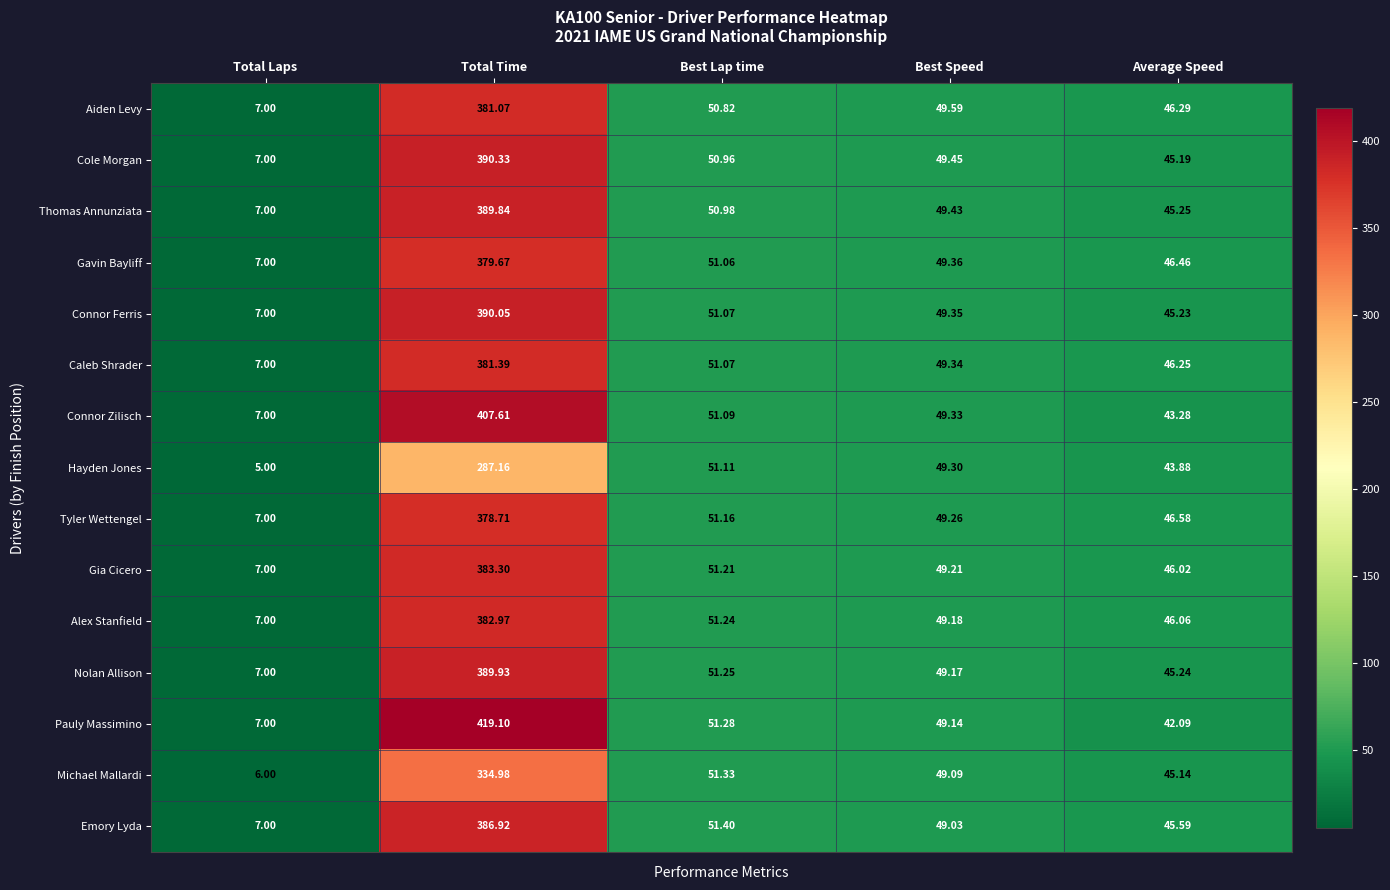

Which category has the lowest value across all series?

Total Laps